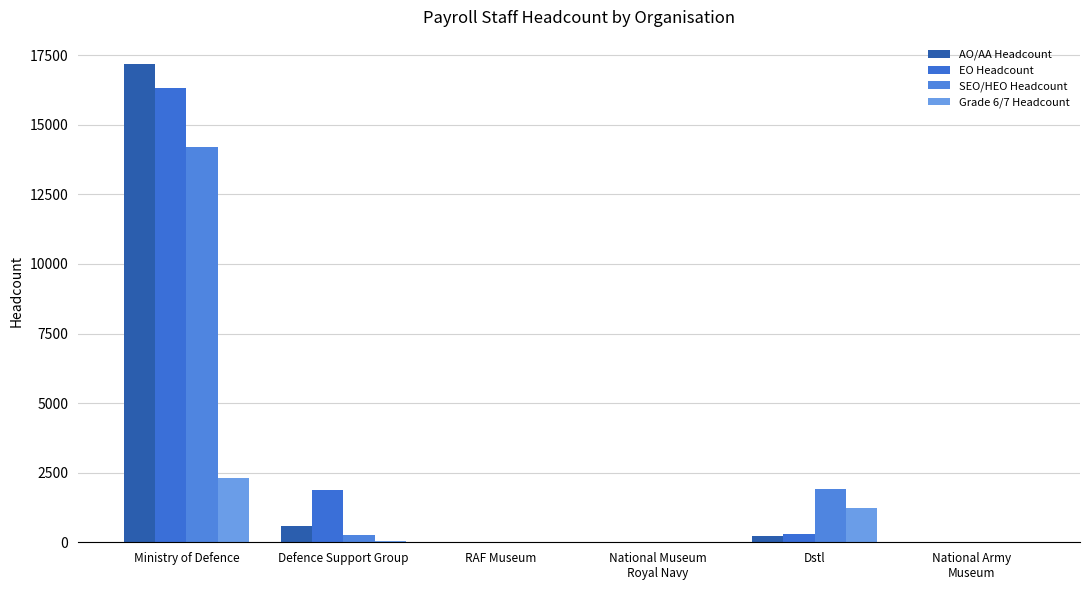

Is the value of SEO/HEO Headcount at RAF Museum greater than the value of EO Headcount at National Museum
Royal Navy?

No